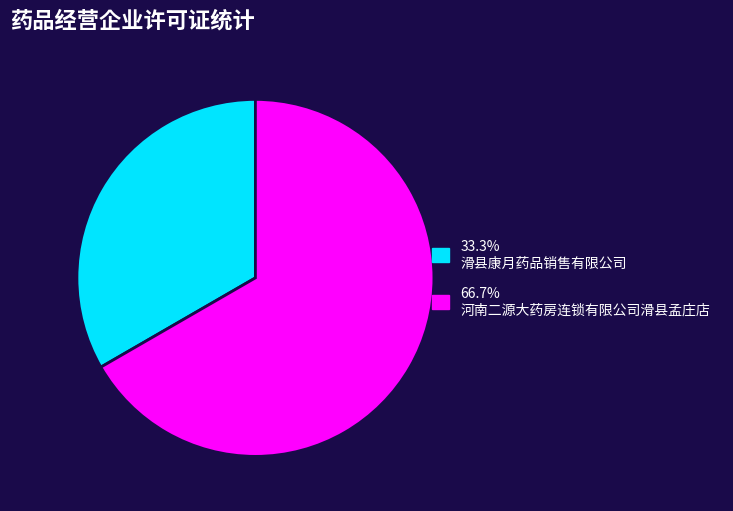

Is there a majority slice in this chart?

Yes